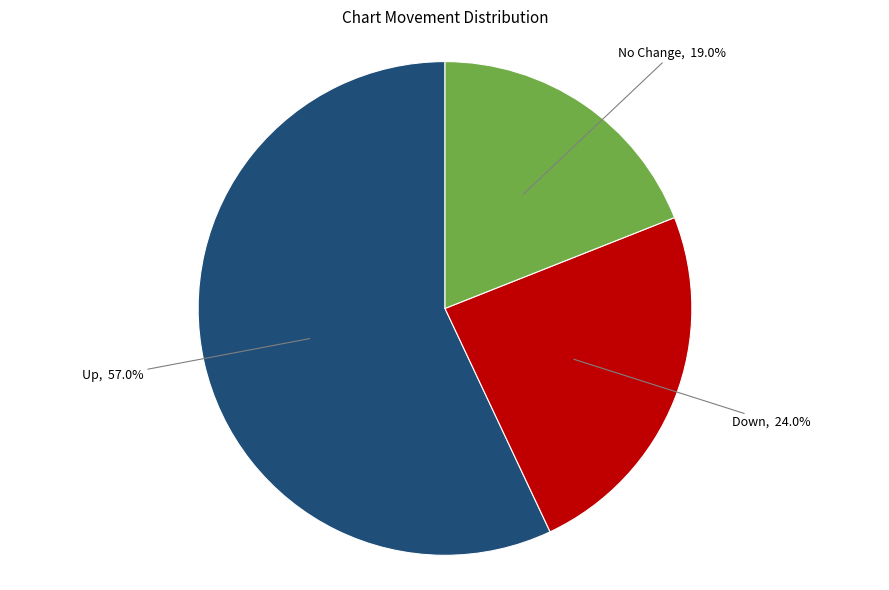

Do No Change and Down together represent more than half of the pie?

No